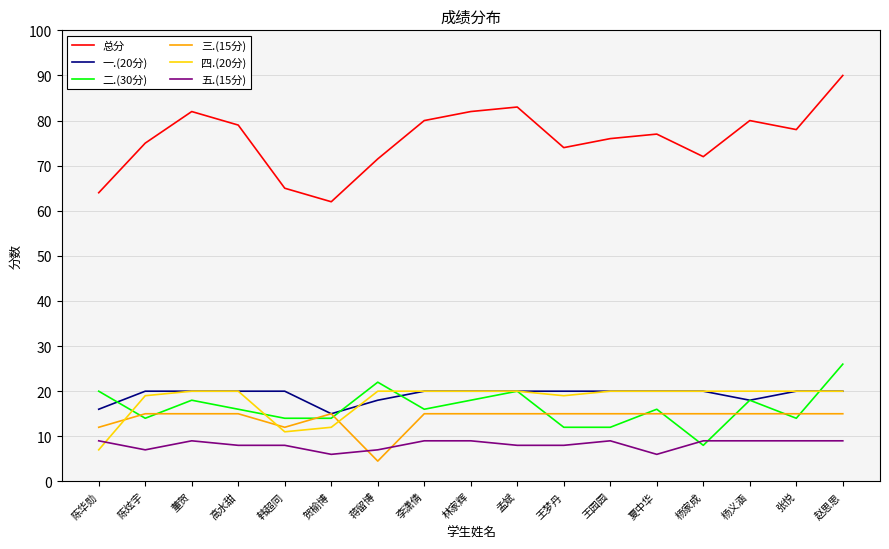

What is the difference between the second highest and minimum values in the 四.(20分) series?

13.0